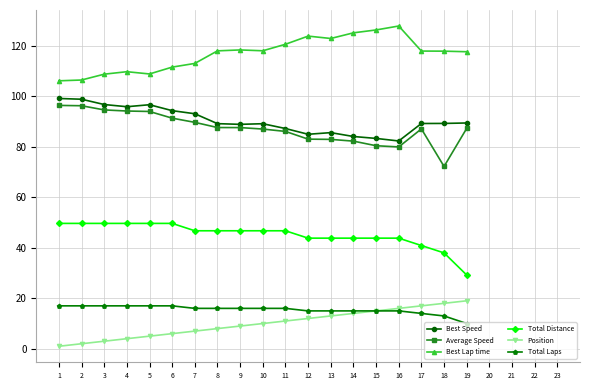

The Average Speed series shows 29.2 at 9. True or false?

False